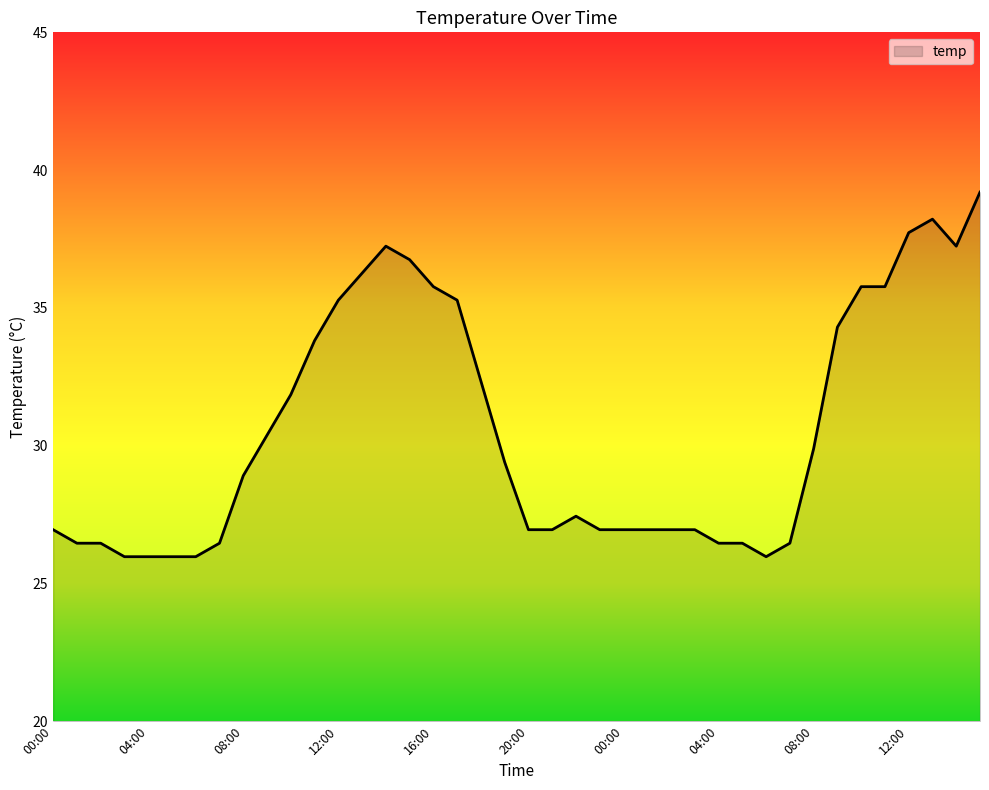

What is the greatest value displayed?

39.2